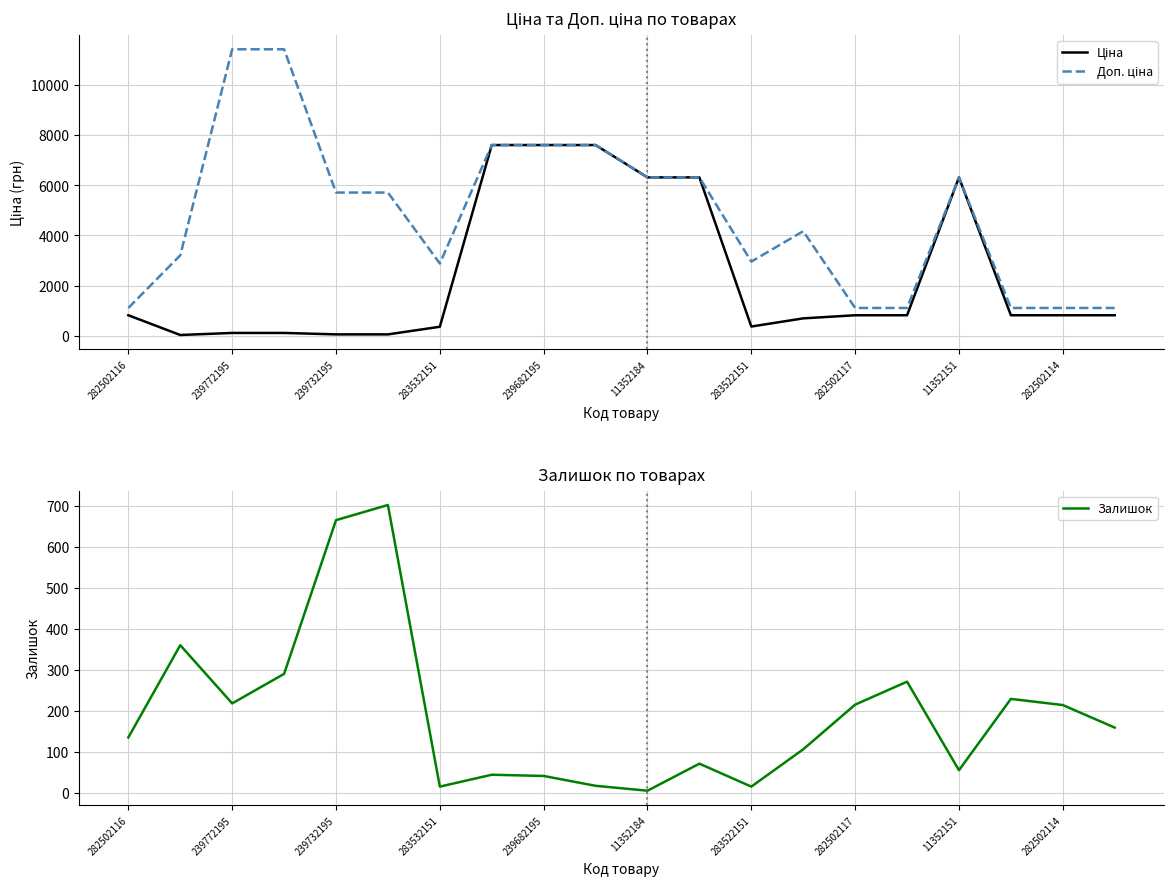

Is it true that Ціна equals 1274.4 at 282502117?

False